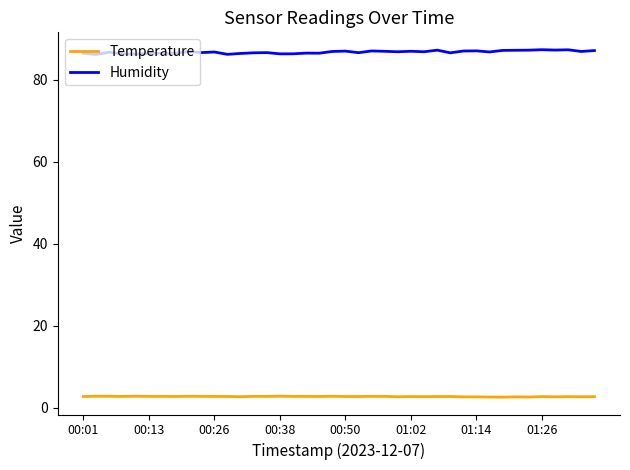

Does the chart have visible grid lines?

No